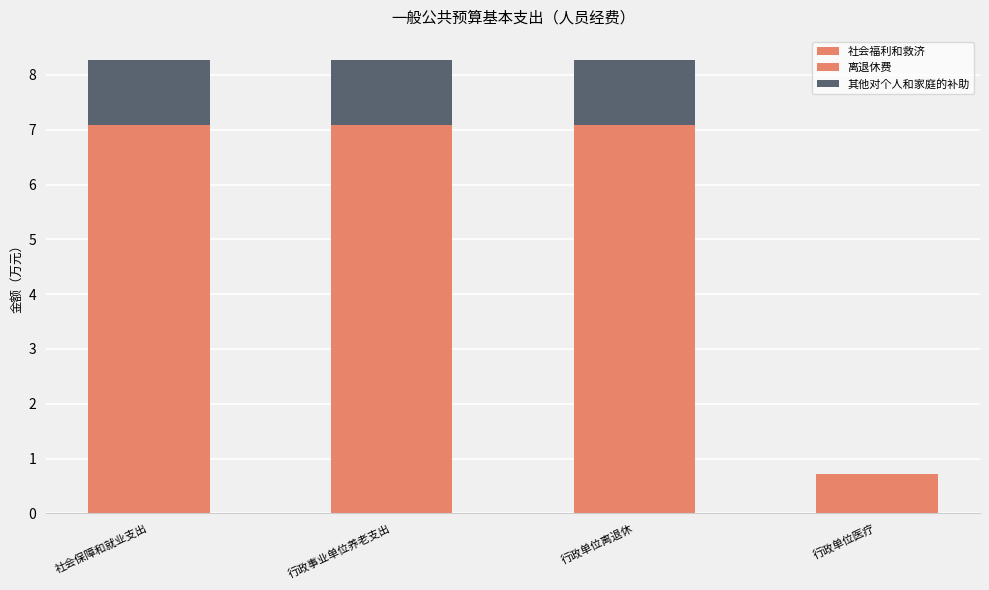

At how many categories does at least one series exceed 7?

3